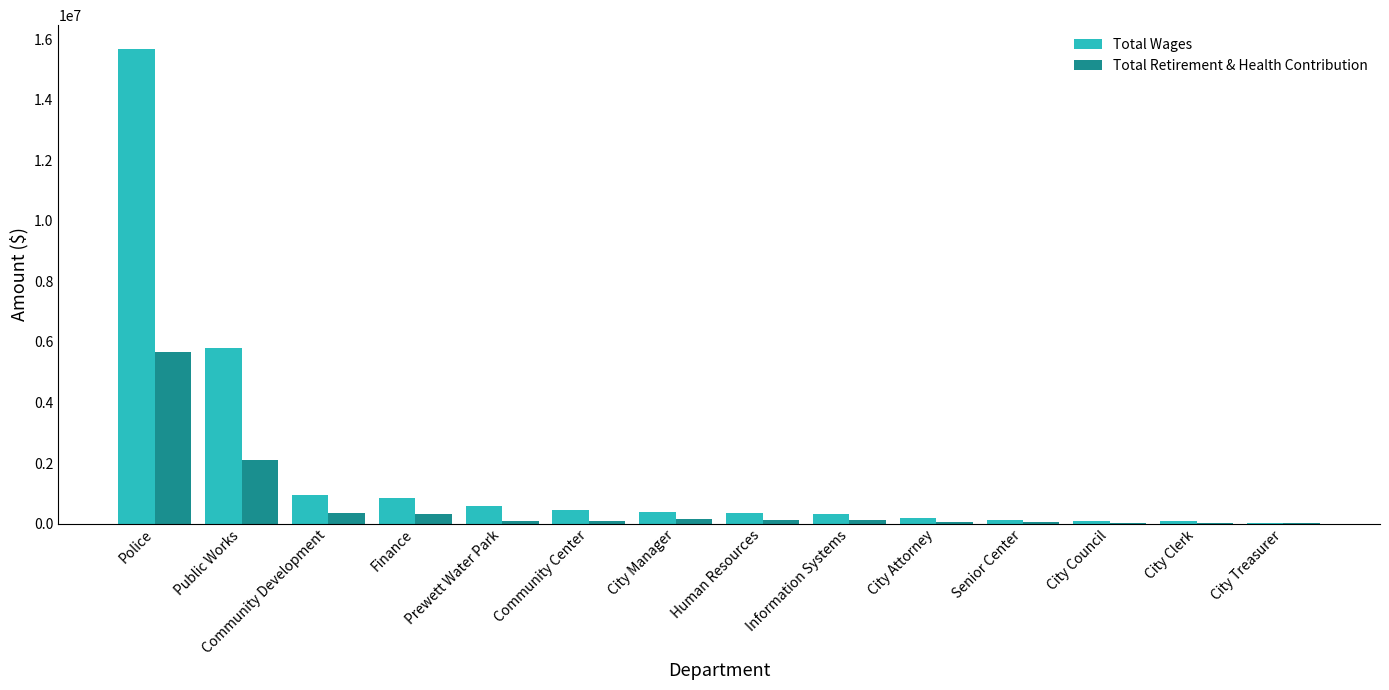

Is it true that Total Wages equals 15678187 at Police?

True